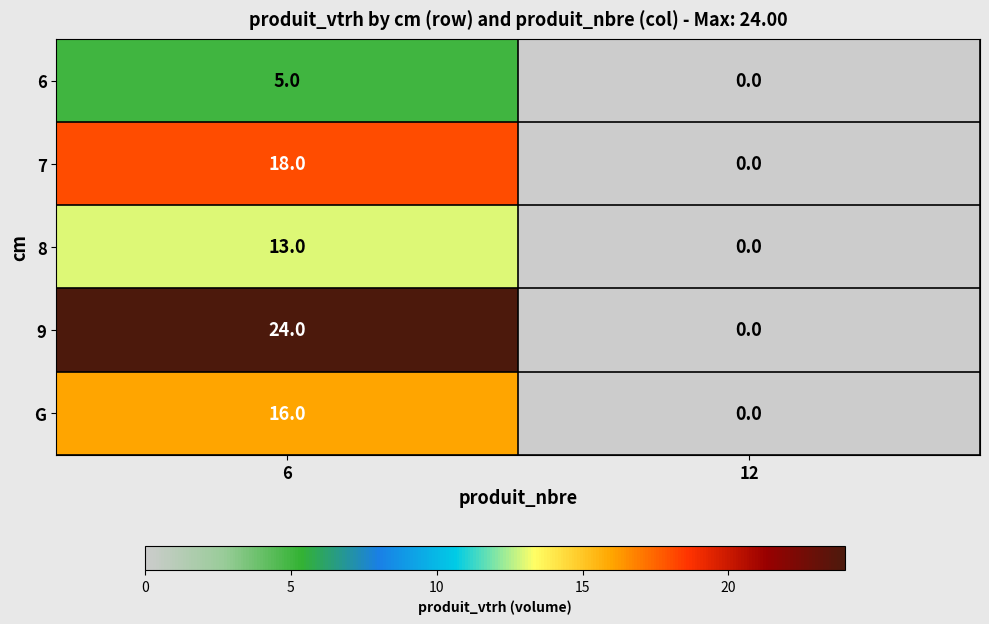

Count the number of data series in this chart.

5